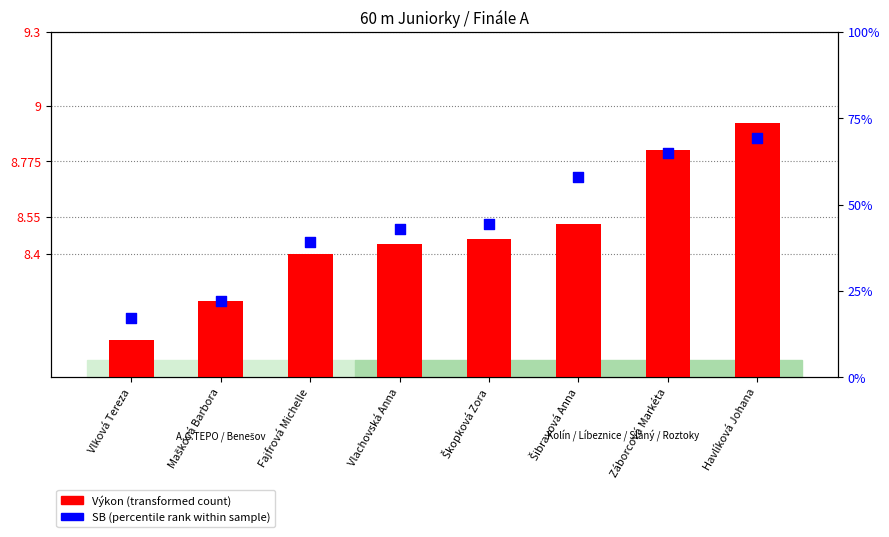

Which series has the widest spread of Y values?

Výkon